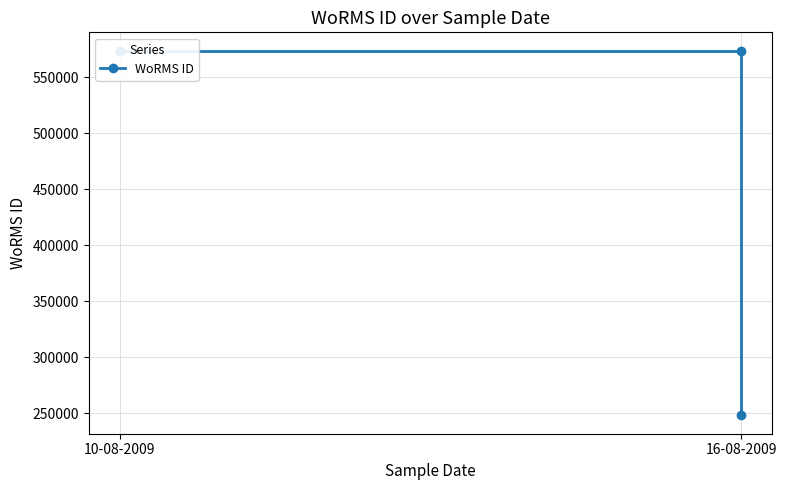

What is the greatest value displayed?

573932